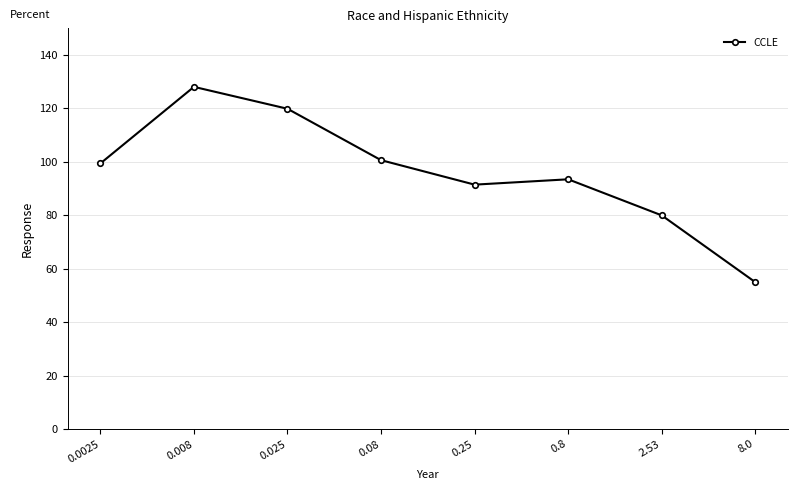

Reading right to left, transcribe all the data shown in this chart.

8.0=55.0	2.53=80.0	0.8=93.5	0.25=91.5	0.08=100.7	0.025=119.9	0.008=128.1	0.0025=99.4